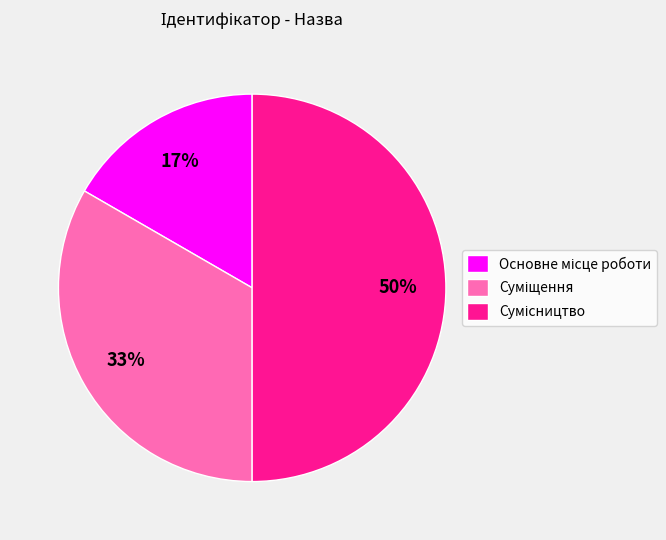

To the nearest percent, what is the average slice percentage?

33%